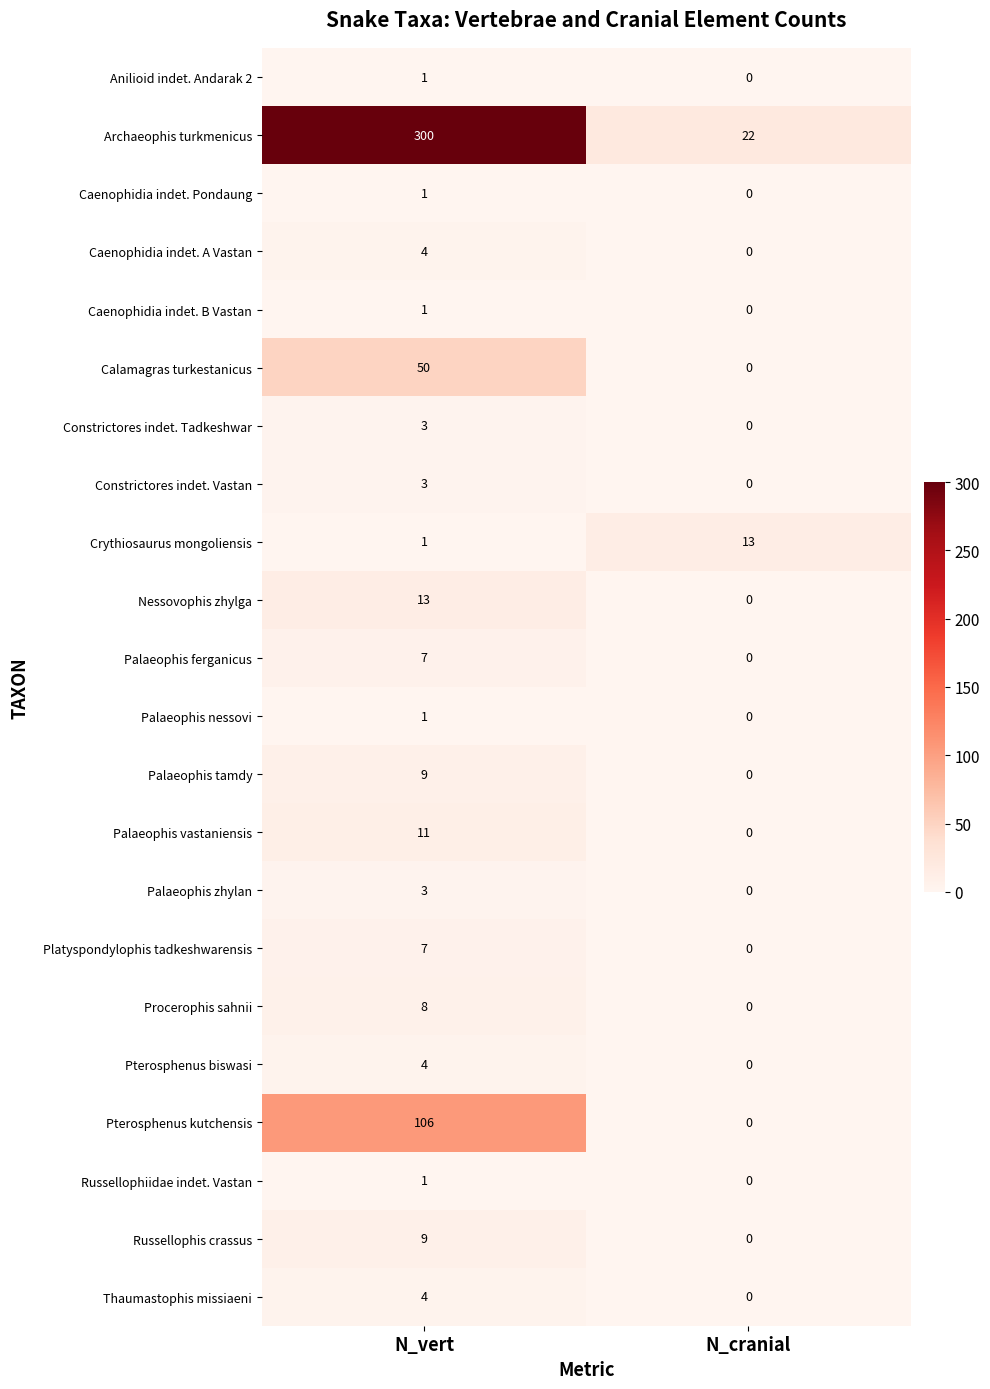

What is the difference between the maximum and minimum values in the Archaeophis turkmenicus series?

278